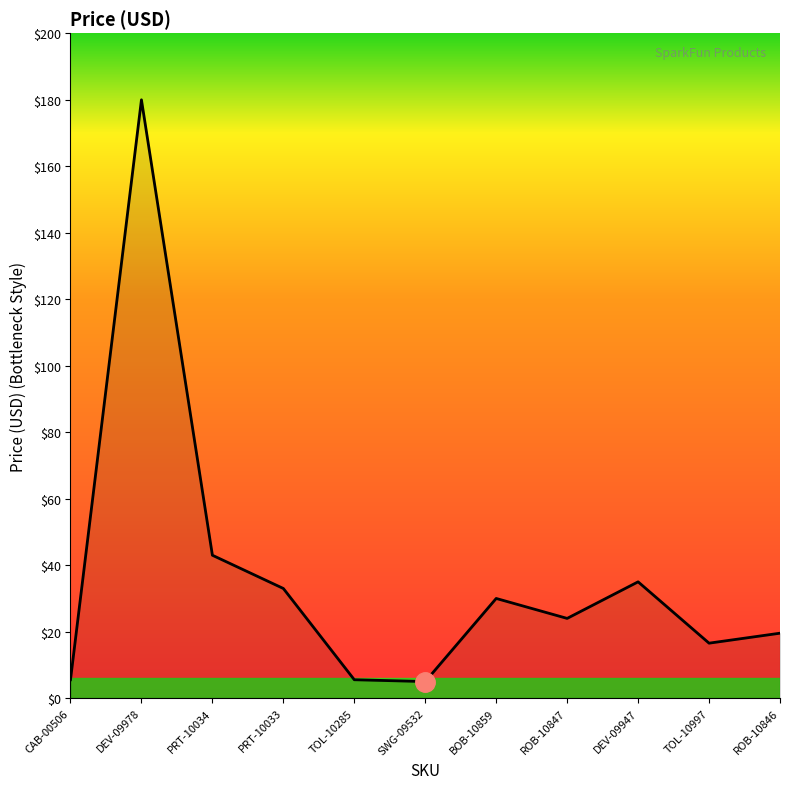

What position from the left is ROB-10847?

8